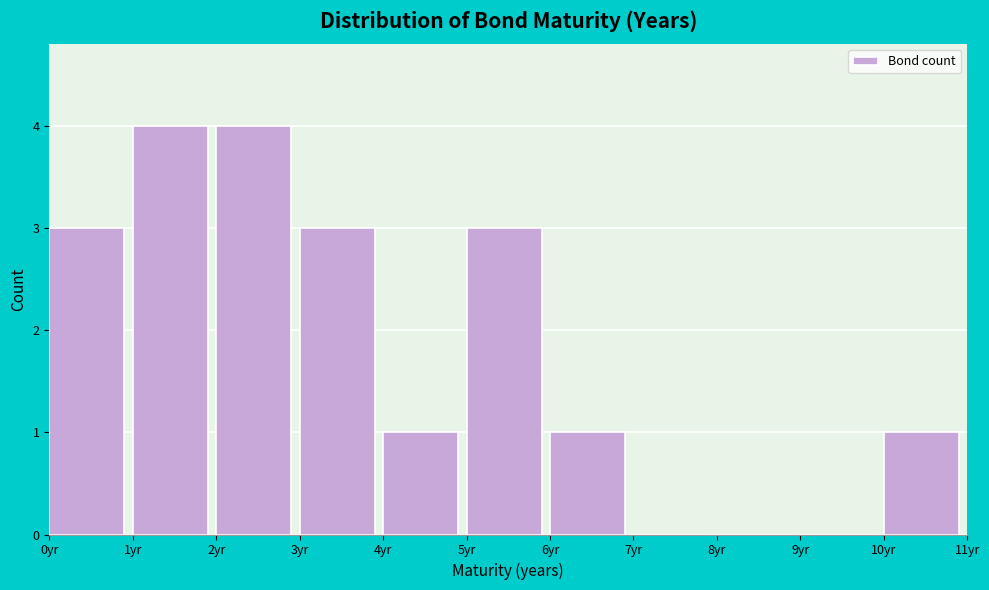

How tall is the bar that spans 0 to 1 on the x-axis? The values are not printed on the chart, so give them approximately, as read against the axis.

3